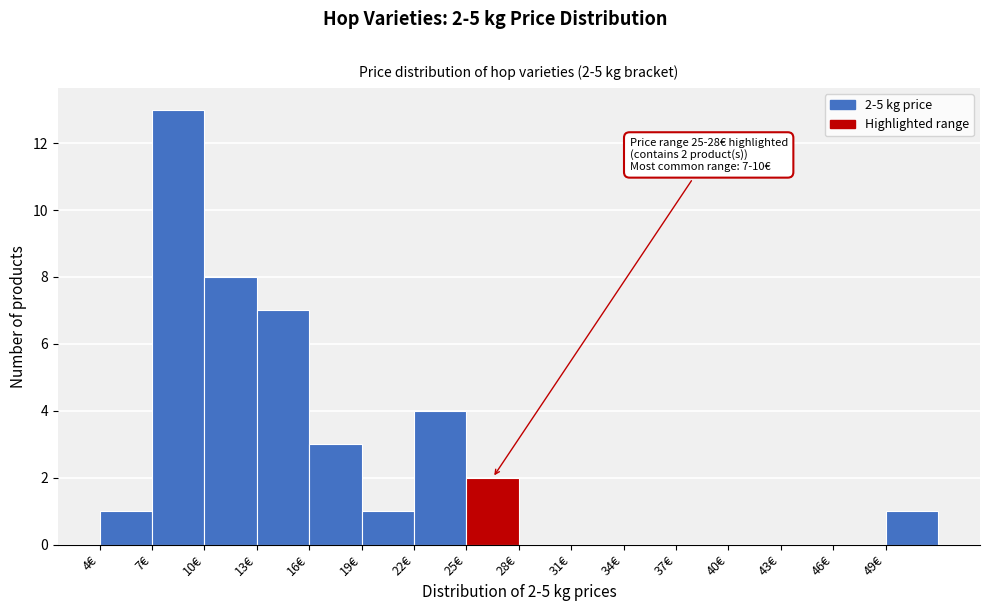

Over which range of the x-axis is the bar tallest?

7 to 10